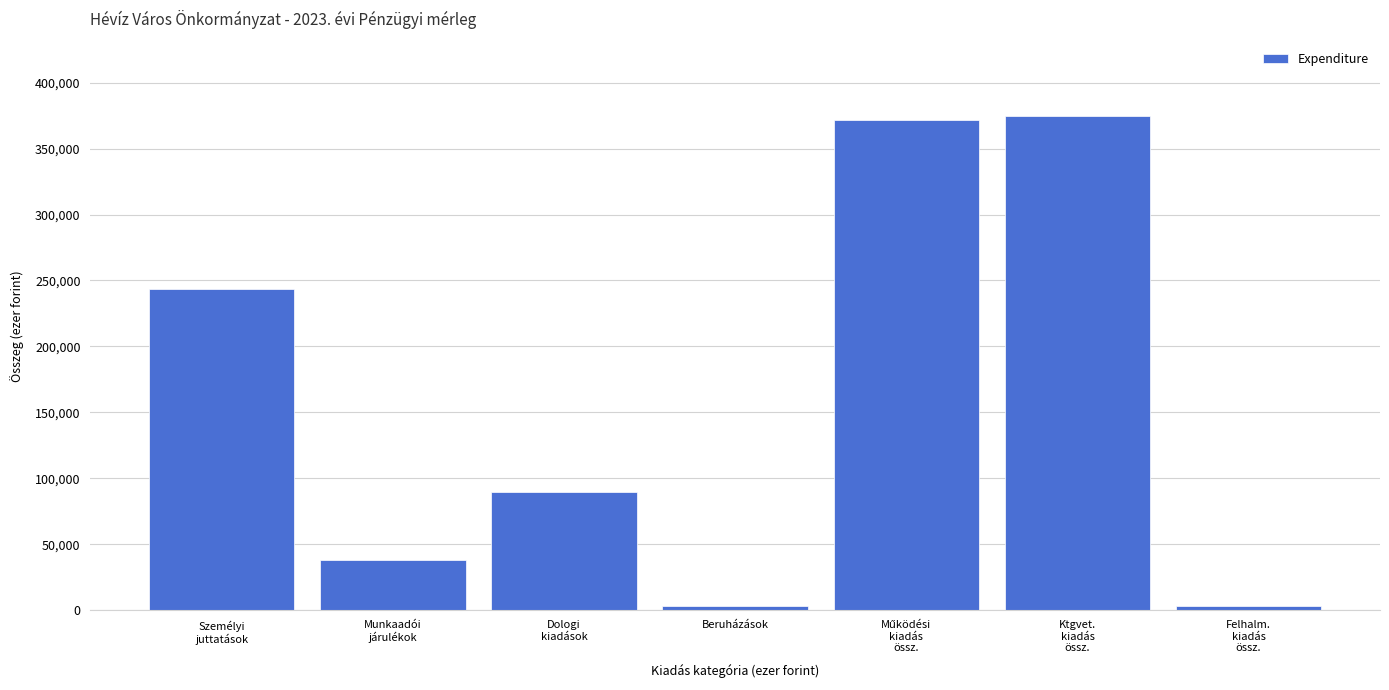

Reading right to left, list all the values displayed in this chart.

3200	374755	371555	3200	89394	38563	243598